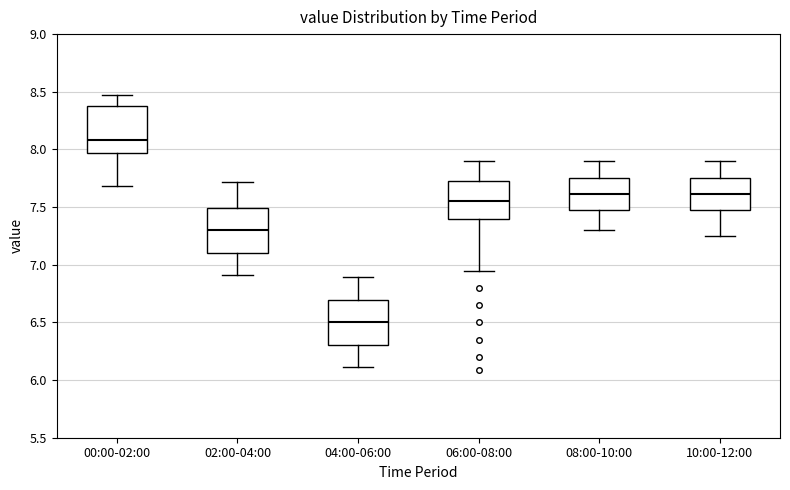

Where is the lower edge of the box for 04:00-06:00 on the y-axis? The values are not printed on the chart, so give them approximately, as read against the axis.

6.30